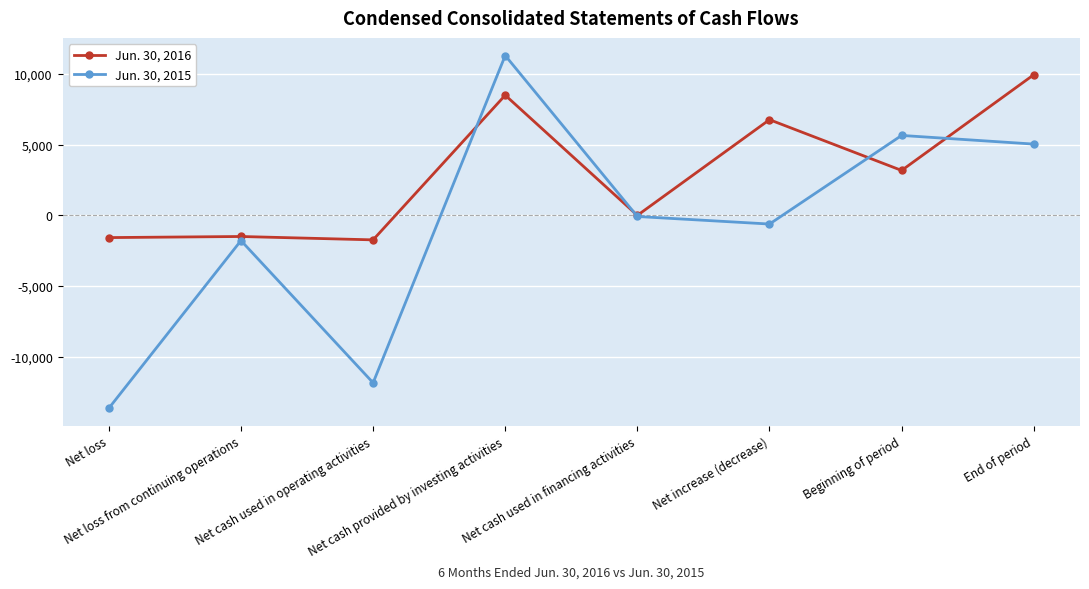

Where does the Jun. 30, 2016 series first go above 3178?

Net cash provided by investing activities